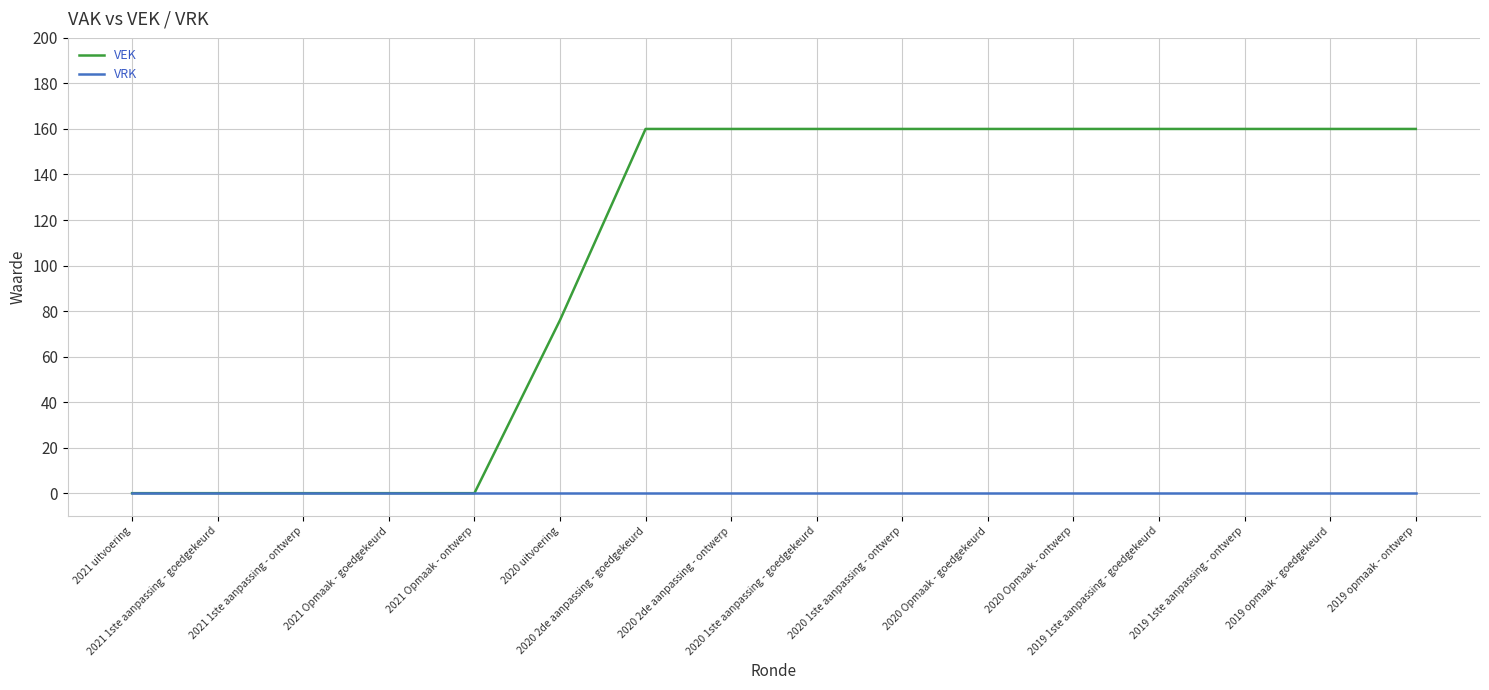

List the series in order of their peak value, lowest first.

VRK, VEK